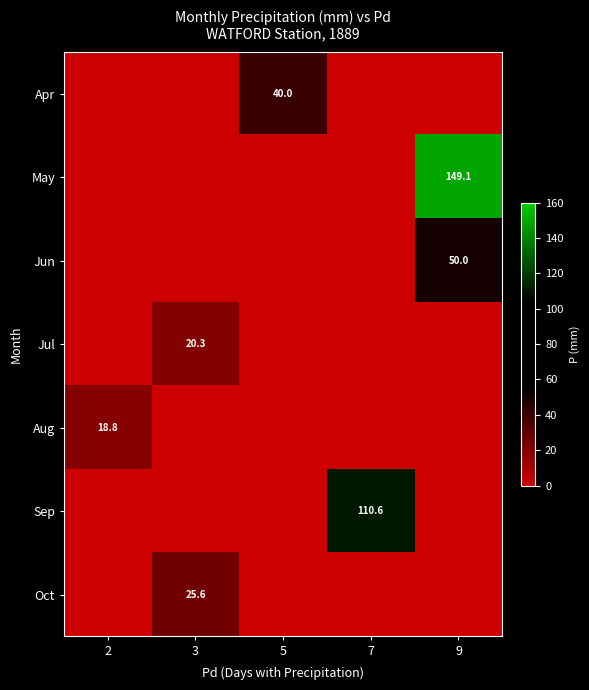

What is the difference between the highest and lowest values at 7?

110.6